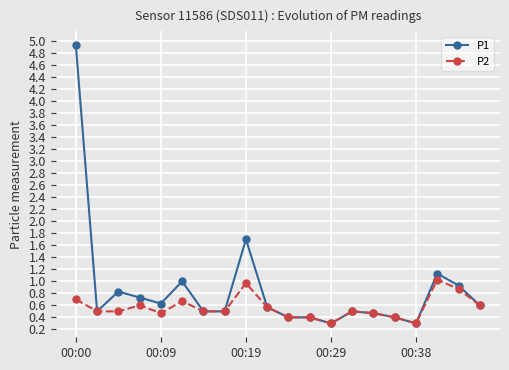

What is the average value of the P2 series?

0.6